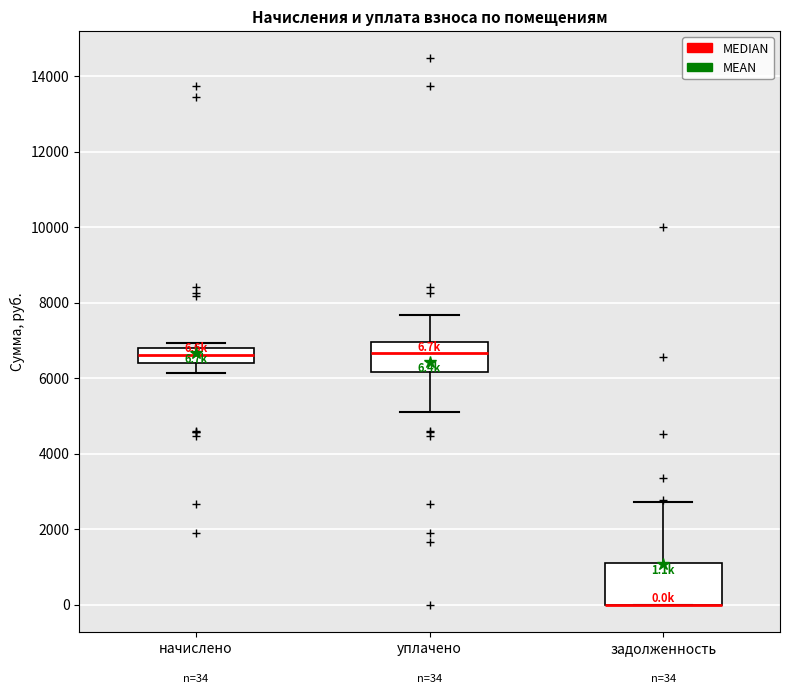

Which box is the tallest, from its lower edge to its upper edge?

задолженность